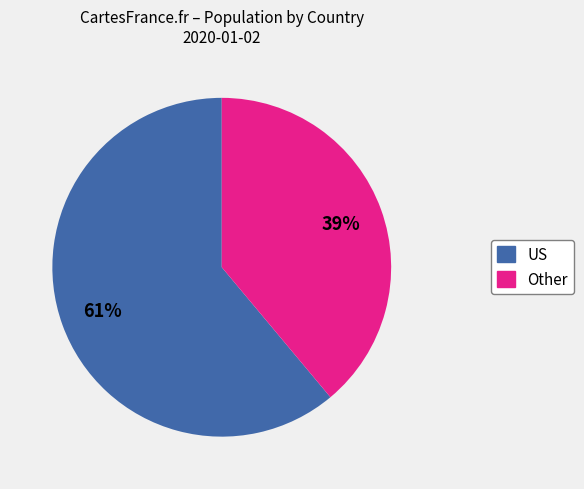

To the nearest percent, what is the average slice percentage?

50%